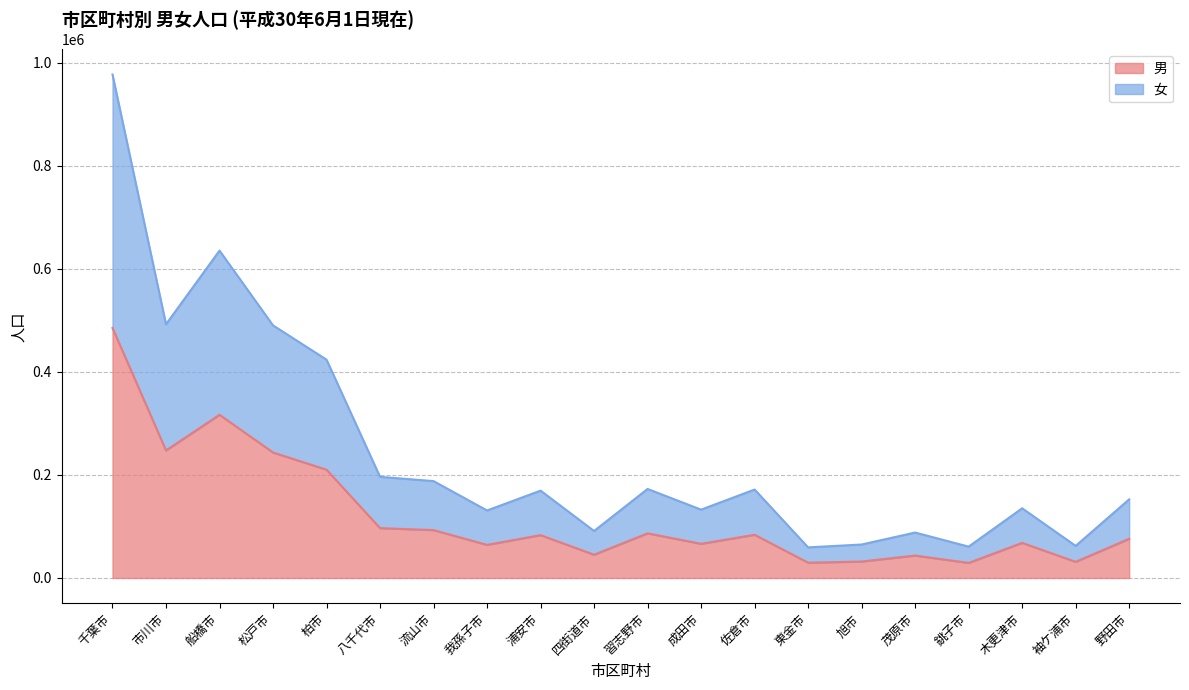

What is the approximate value of 男 at 銚子市, to the nearest 100?

29300